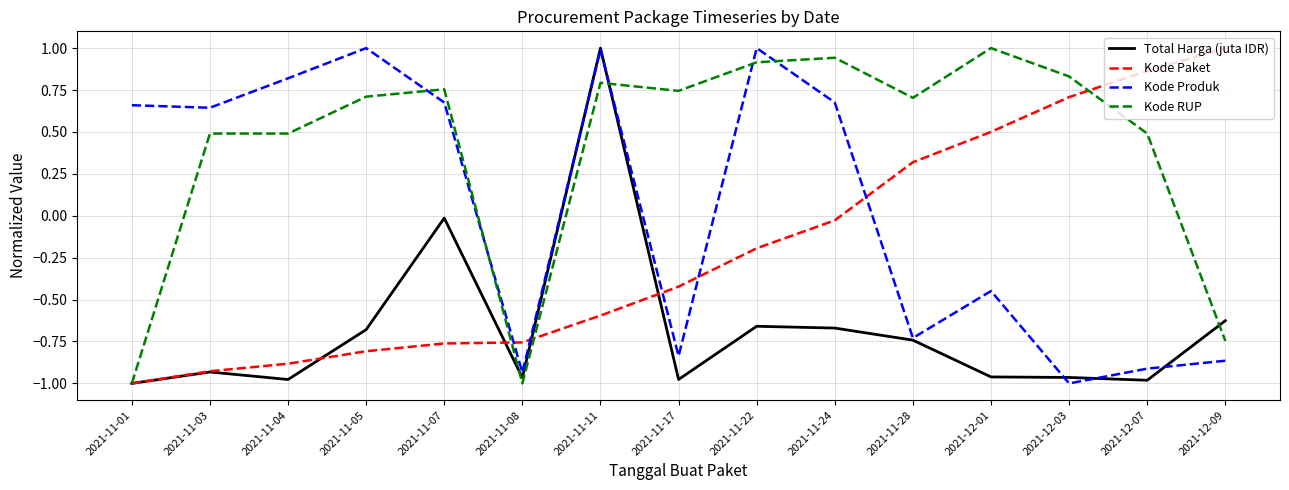

What position from the left is 2021-11-11?

7